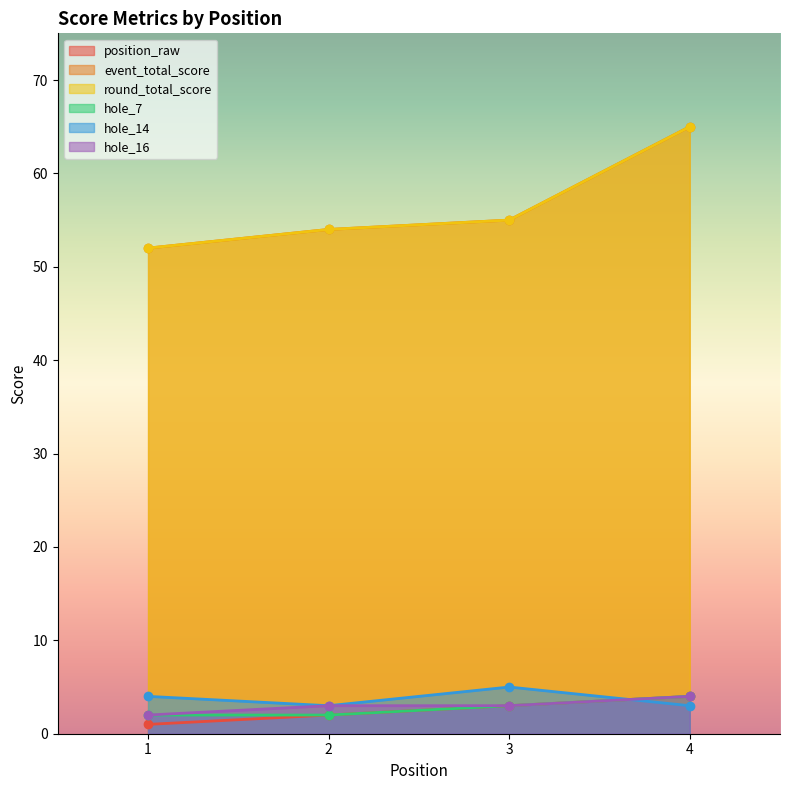

The value of round_total_score at 3 is 15. True or false?

False